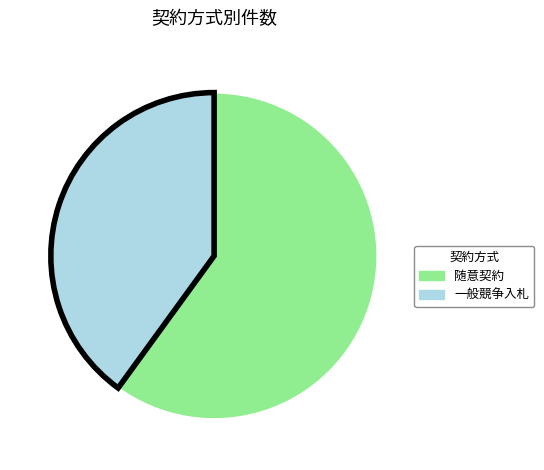

Does any single category account for the majority?

Yes